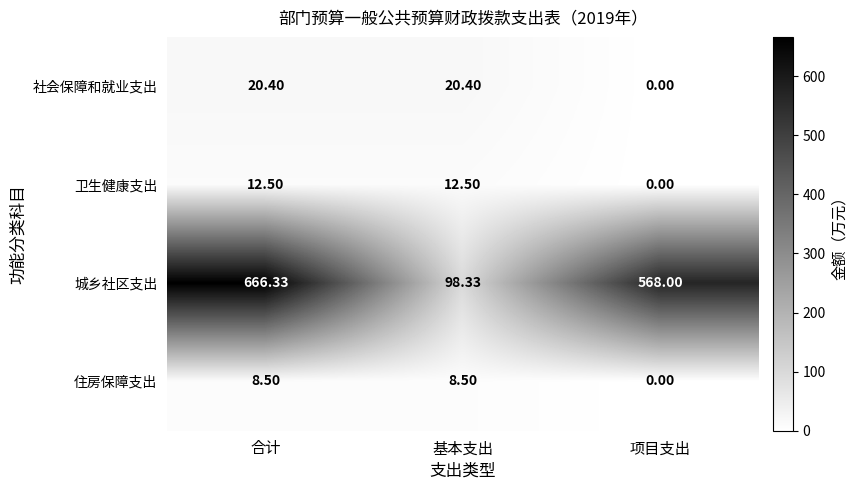

At which category is the sum across all series the highest?

合计